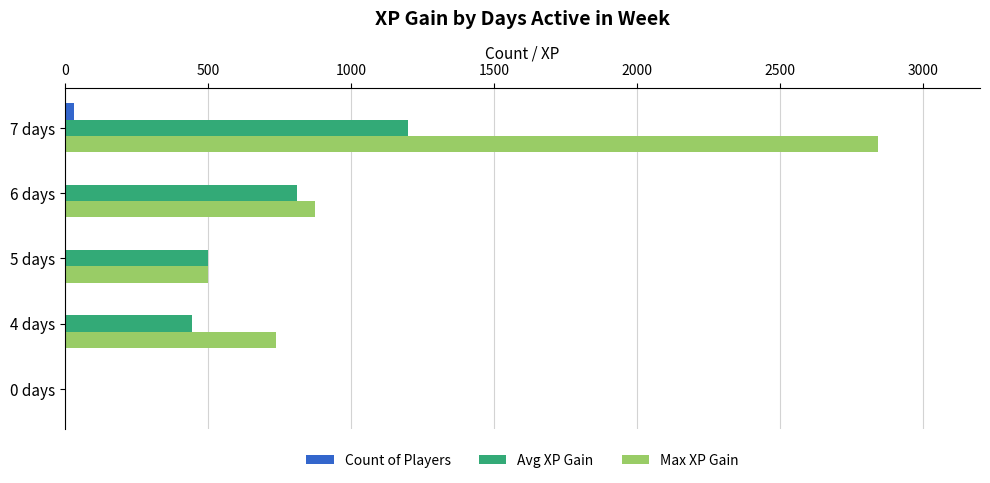

At which category is the sum across all series the highest?

7 days